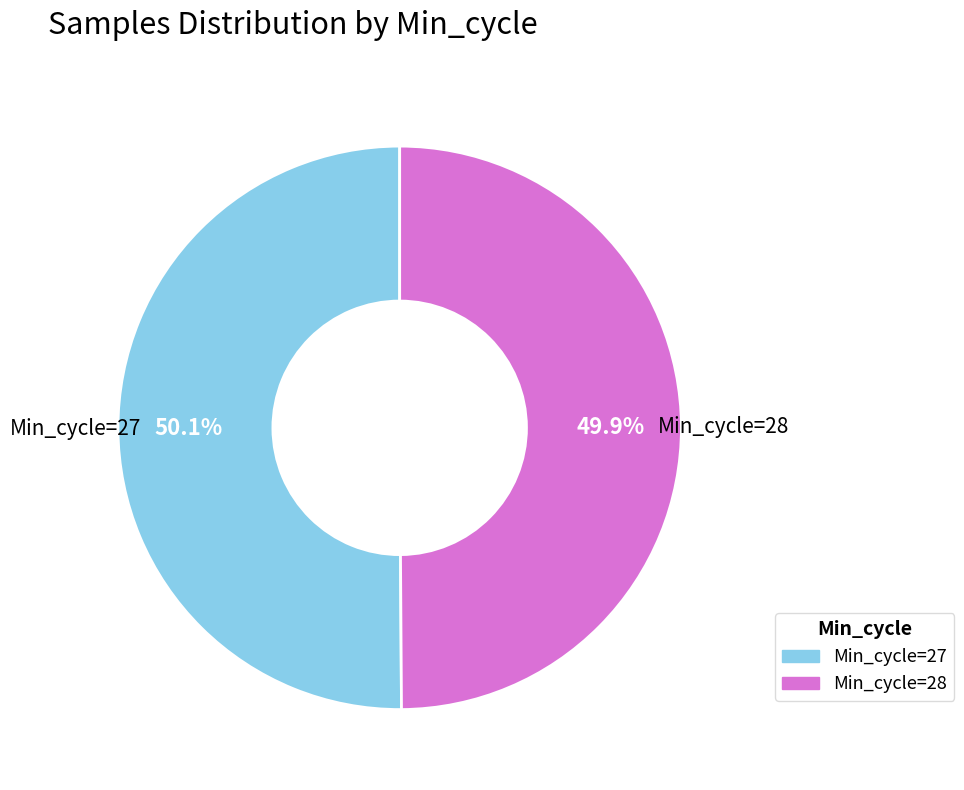

Does any single category account for the majority?

Yes